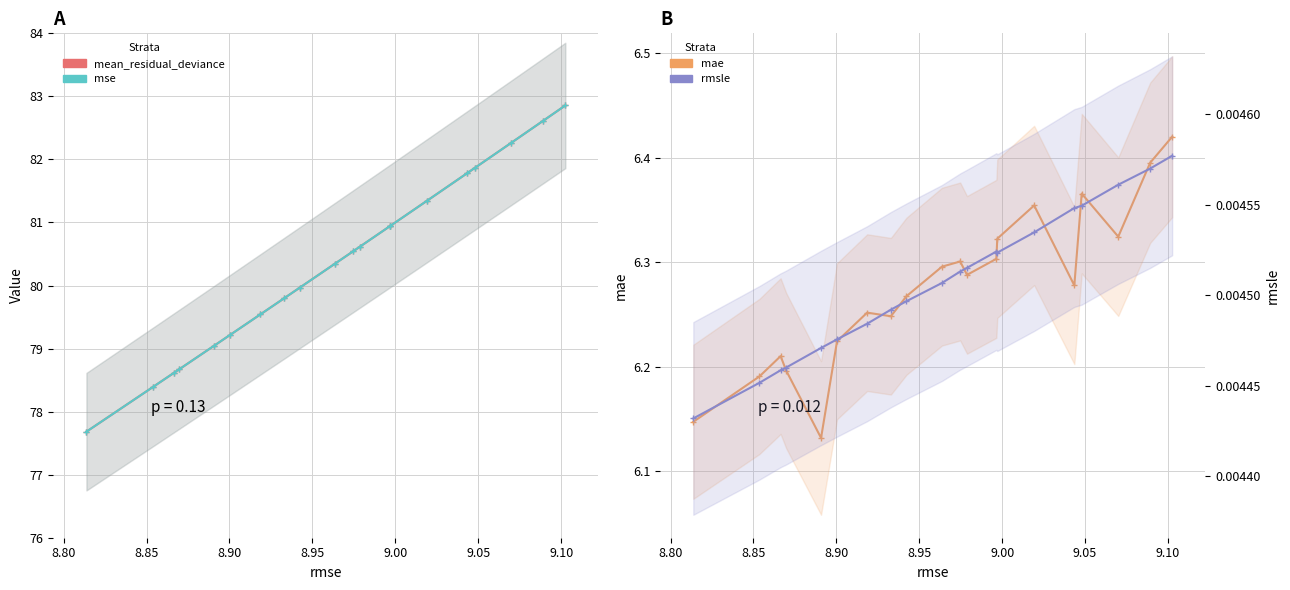

Count the number of data series in this chart.

4